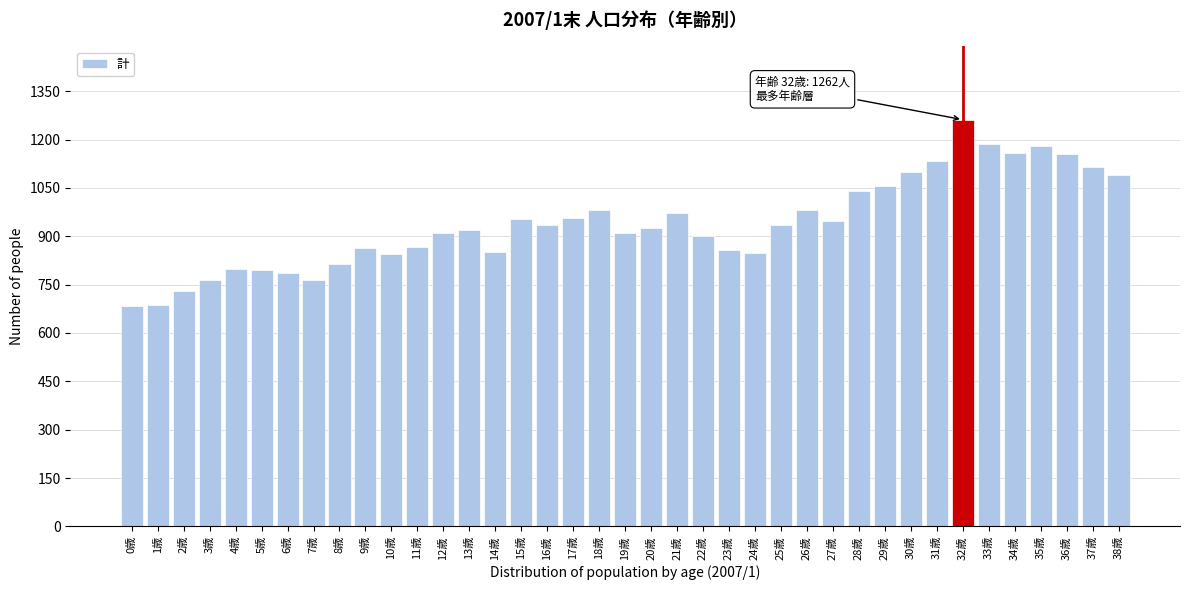

What is the label of the 20th bar from the right?

19歳